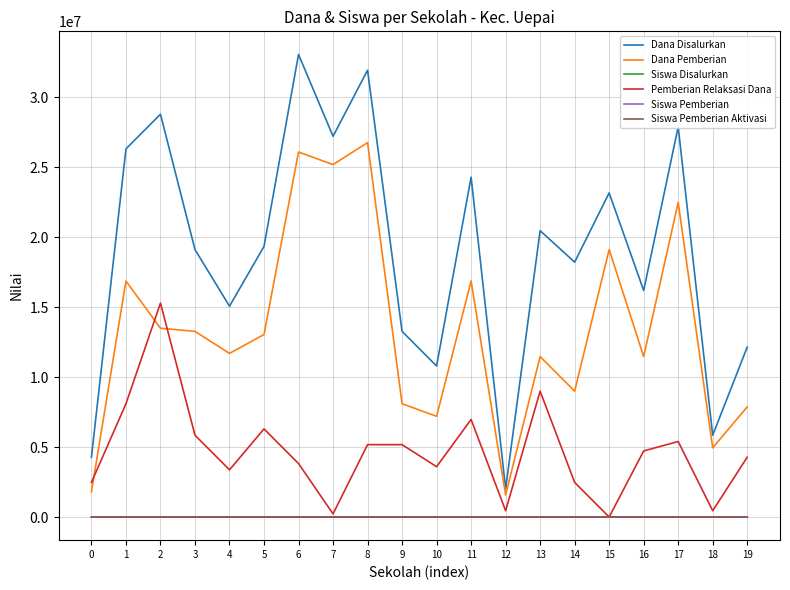

What is the total value across all series at 14?

29700085